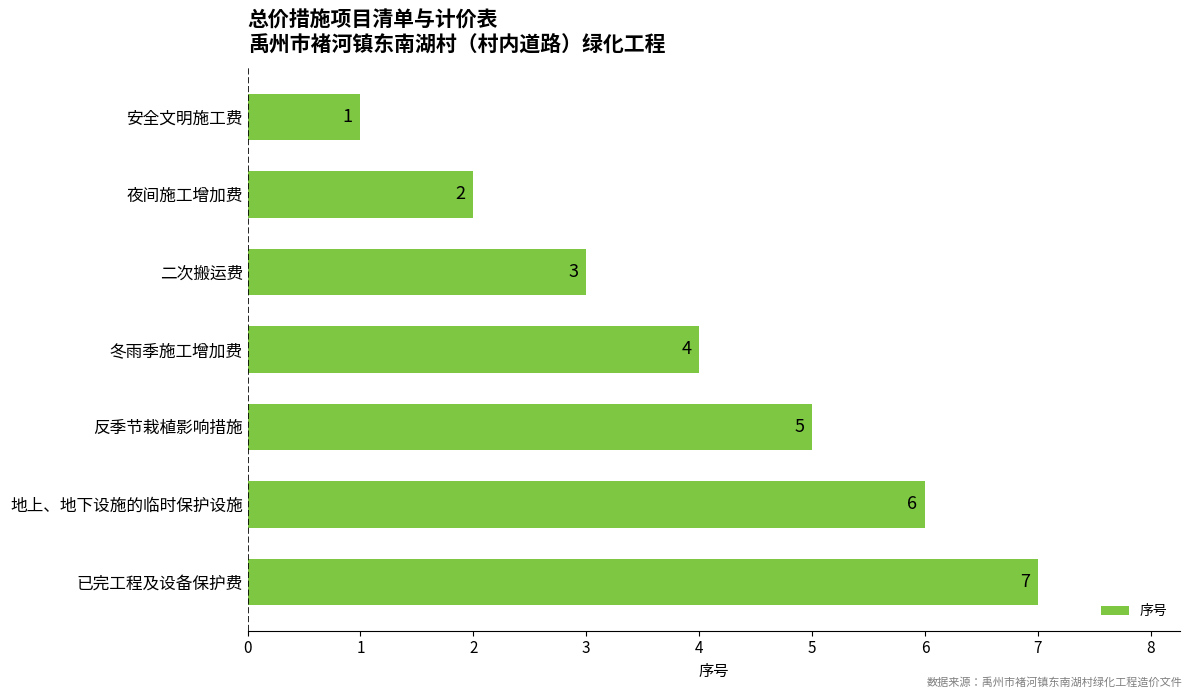

Is it true that the value at 安全文明施工费 is 1?

True